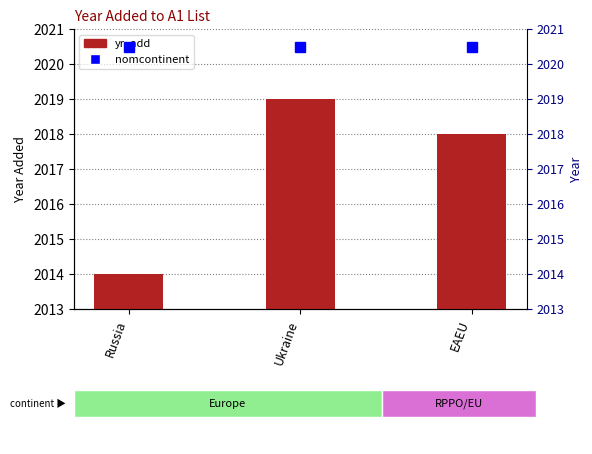

What is the difference between the maximum and minimum values?

5